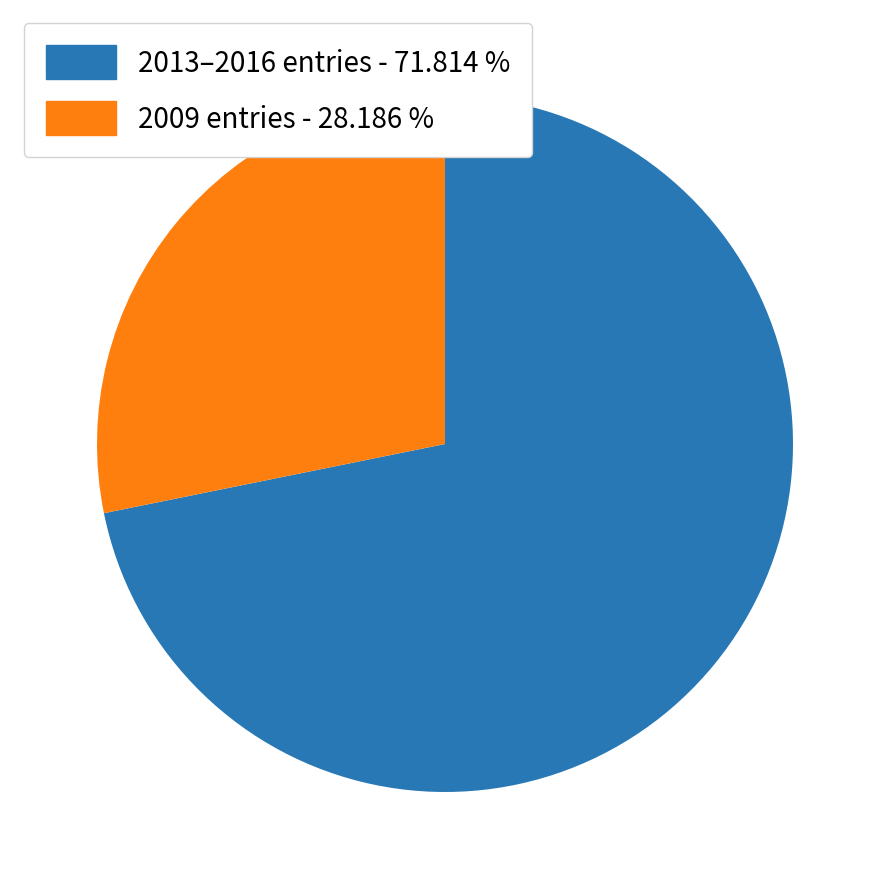

Does 2013–2016 entries - 71.814 % account for over 50% of the chart?

Yes